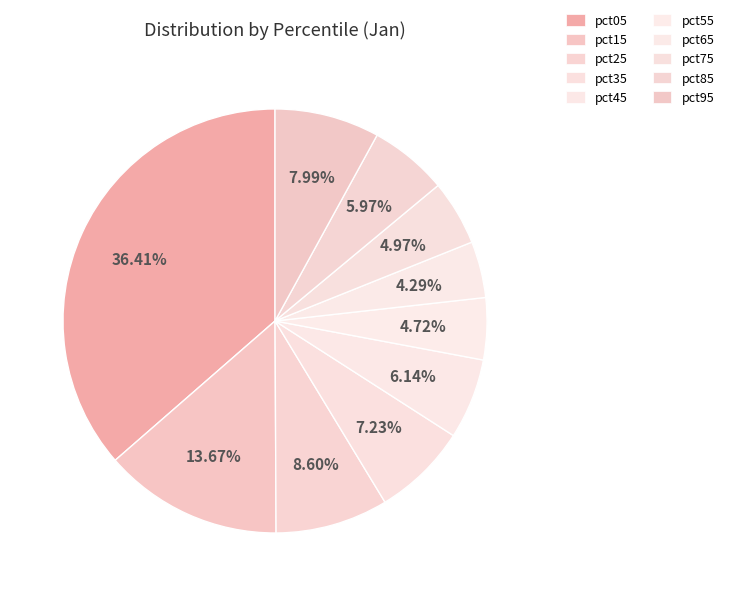

To the nearest percent, what percentage of the pie is pct15?

14%